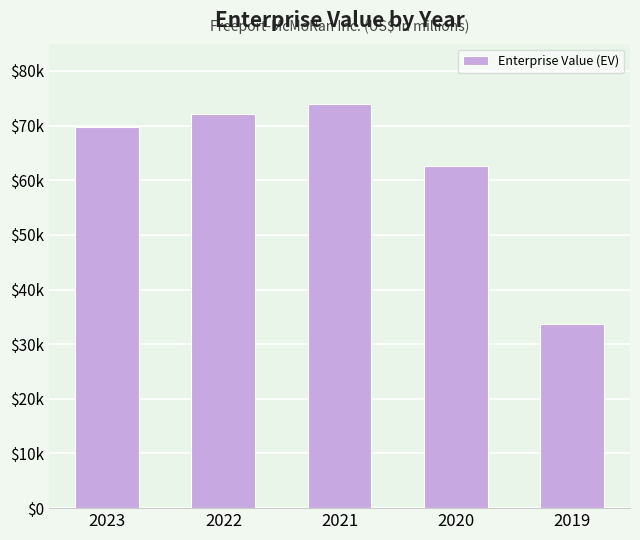

Reading left to right, extract all data points from this chart.

69771	72212	73951	62532	33716